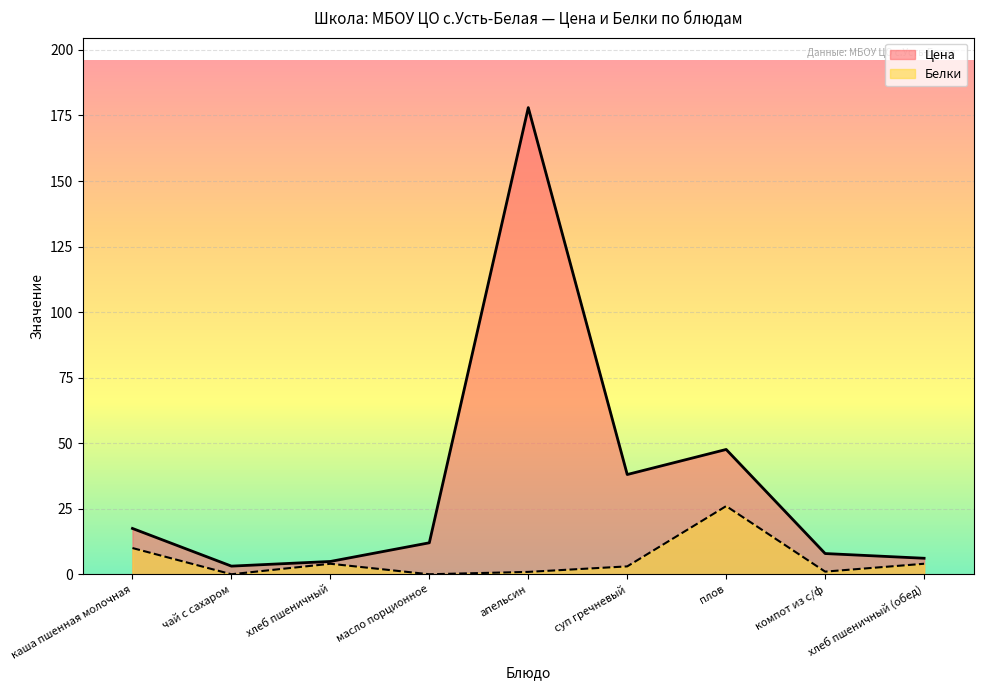

How many lines are shown in the chart?

2